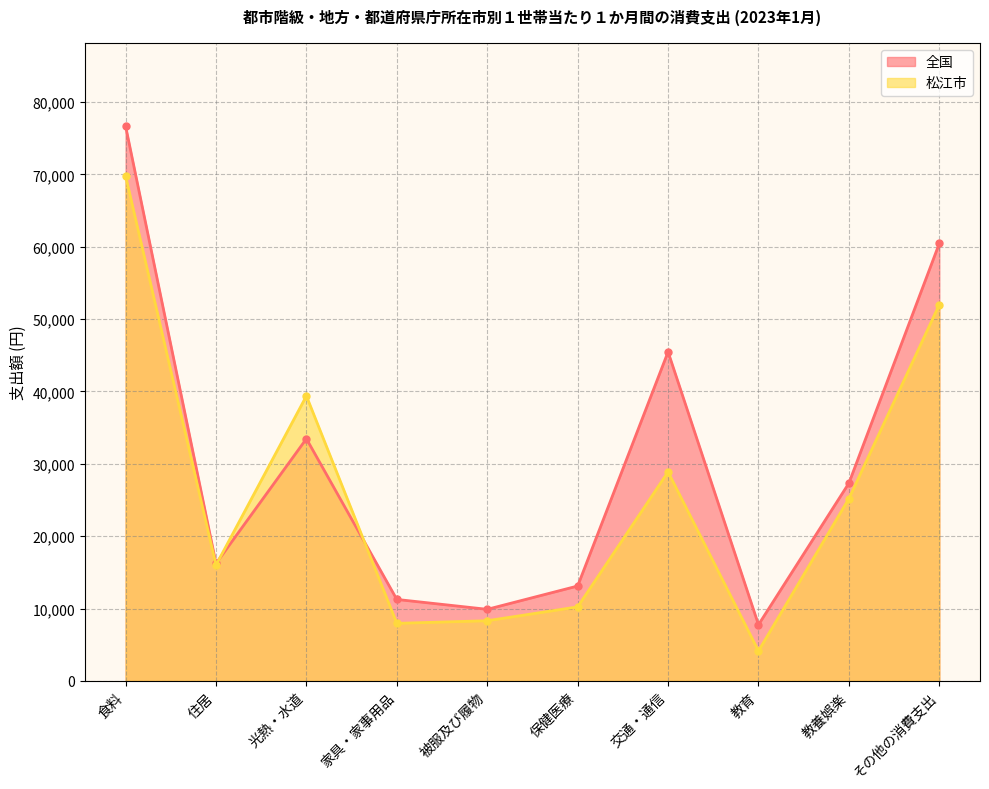

List the series in order of their overall mean, lowest first.

松江市, 全国